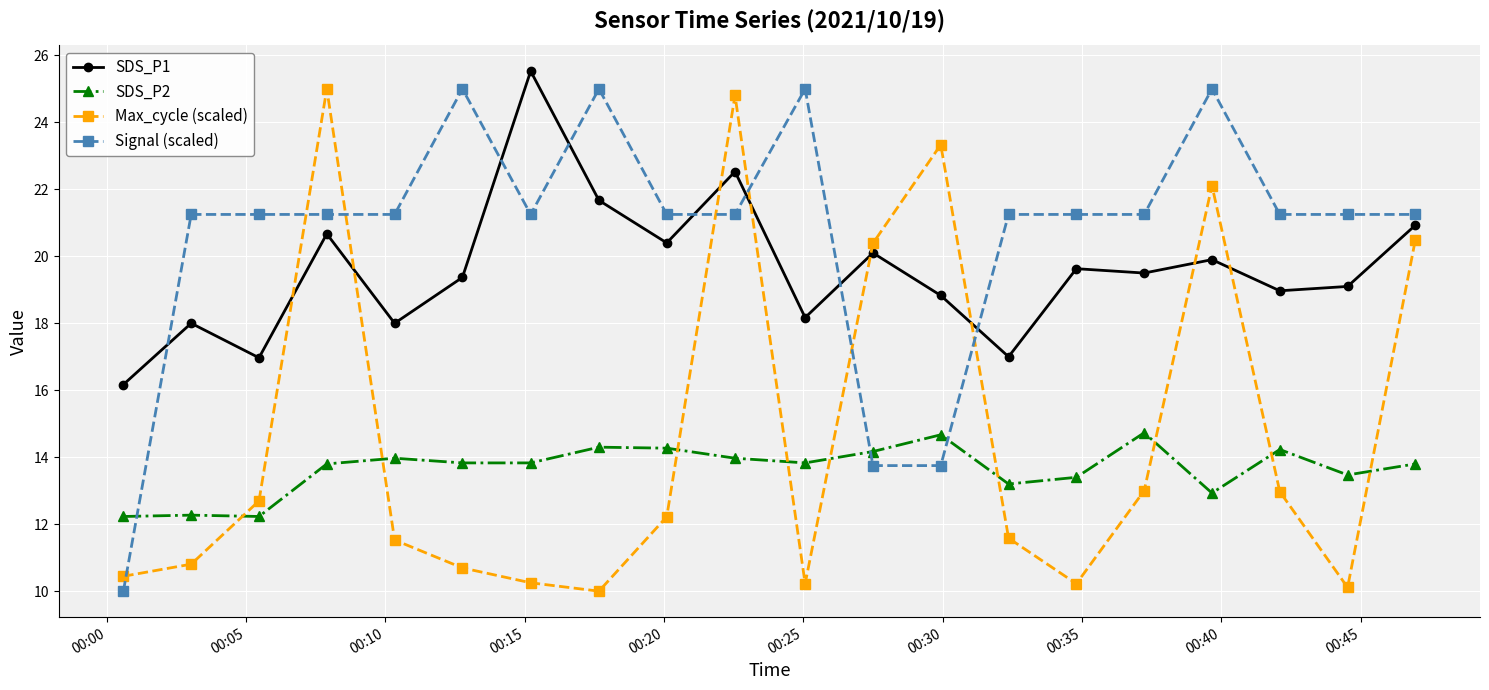

How many intersections are there between Max_cycle (scaled) and SDS_P1?

8